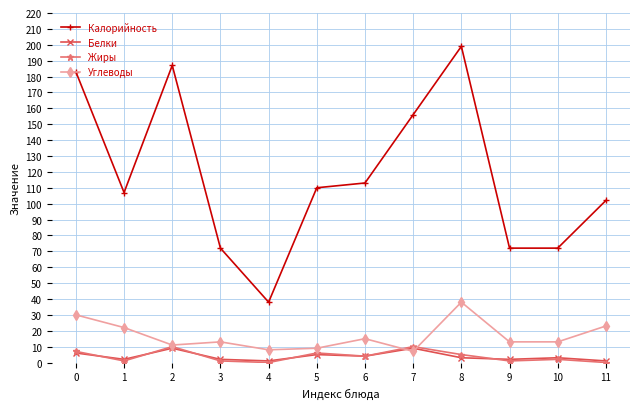

True or false: Белки has more than 2 points higher than both neighbors.

True